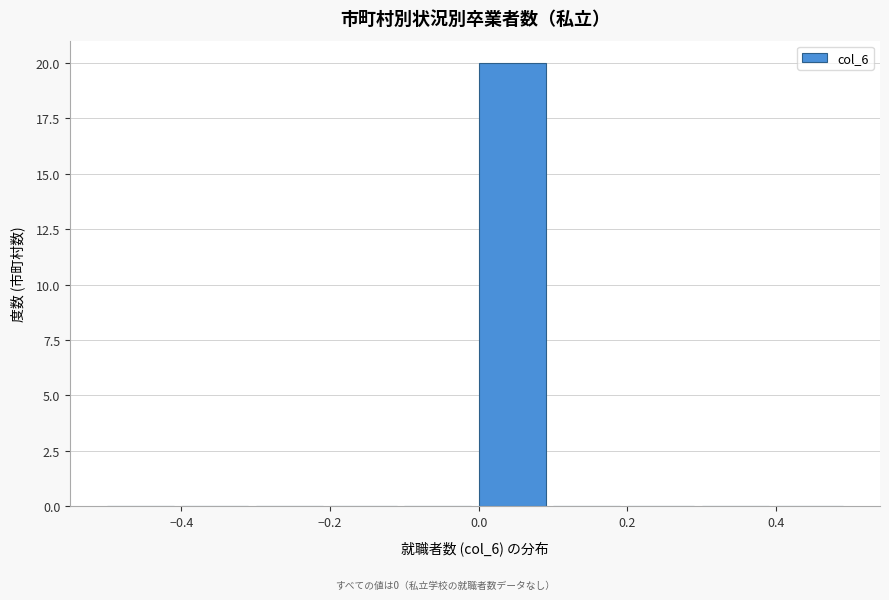

Reading left to right, list every bar in this chart as the range it spans on the x-axis followed by its height. The values are not printed on the chart, so give them approximately, as read against the axis.

-0.5 to -0.4: 0
-0.4 to -0.3: 0
-0.3 to -0.2: 0
-0.2 to -0.1: 0
-0.1 to 0.0: 0
0.0 to 0.1: 20
0.1 to 0.2: 0
0.2 to 0.3: 0
0.3 to 0.4: 0
0.4 to 0.5: 0